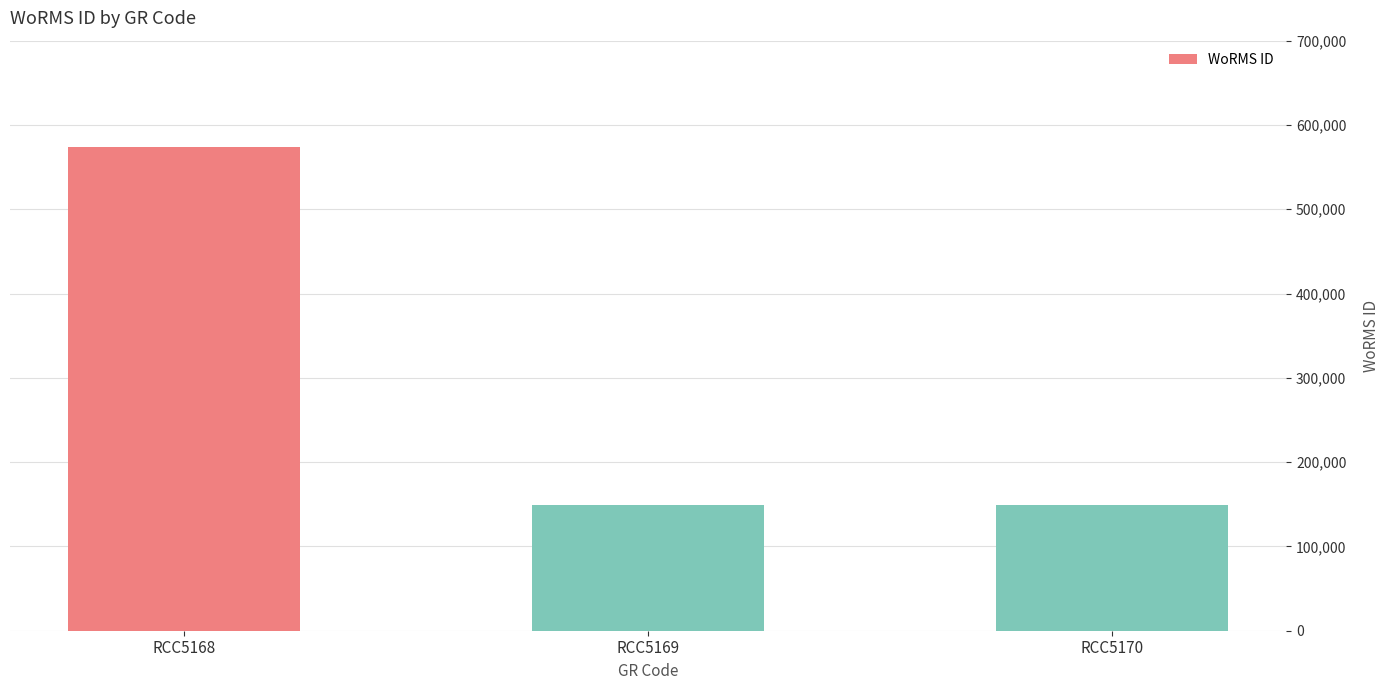

What is the ratio of the value at RCC5170 to the value at RCC5169?

1.0